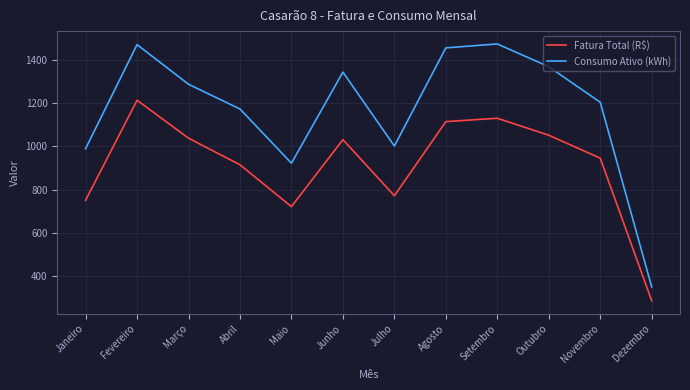

What is the total value across all series at Setembro?

2601.2